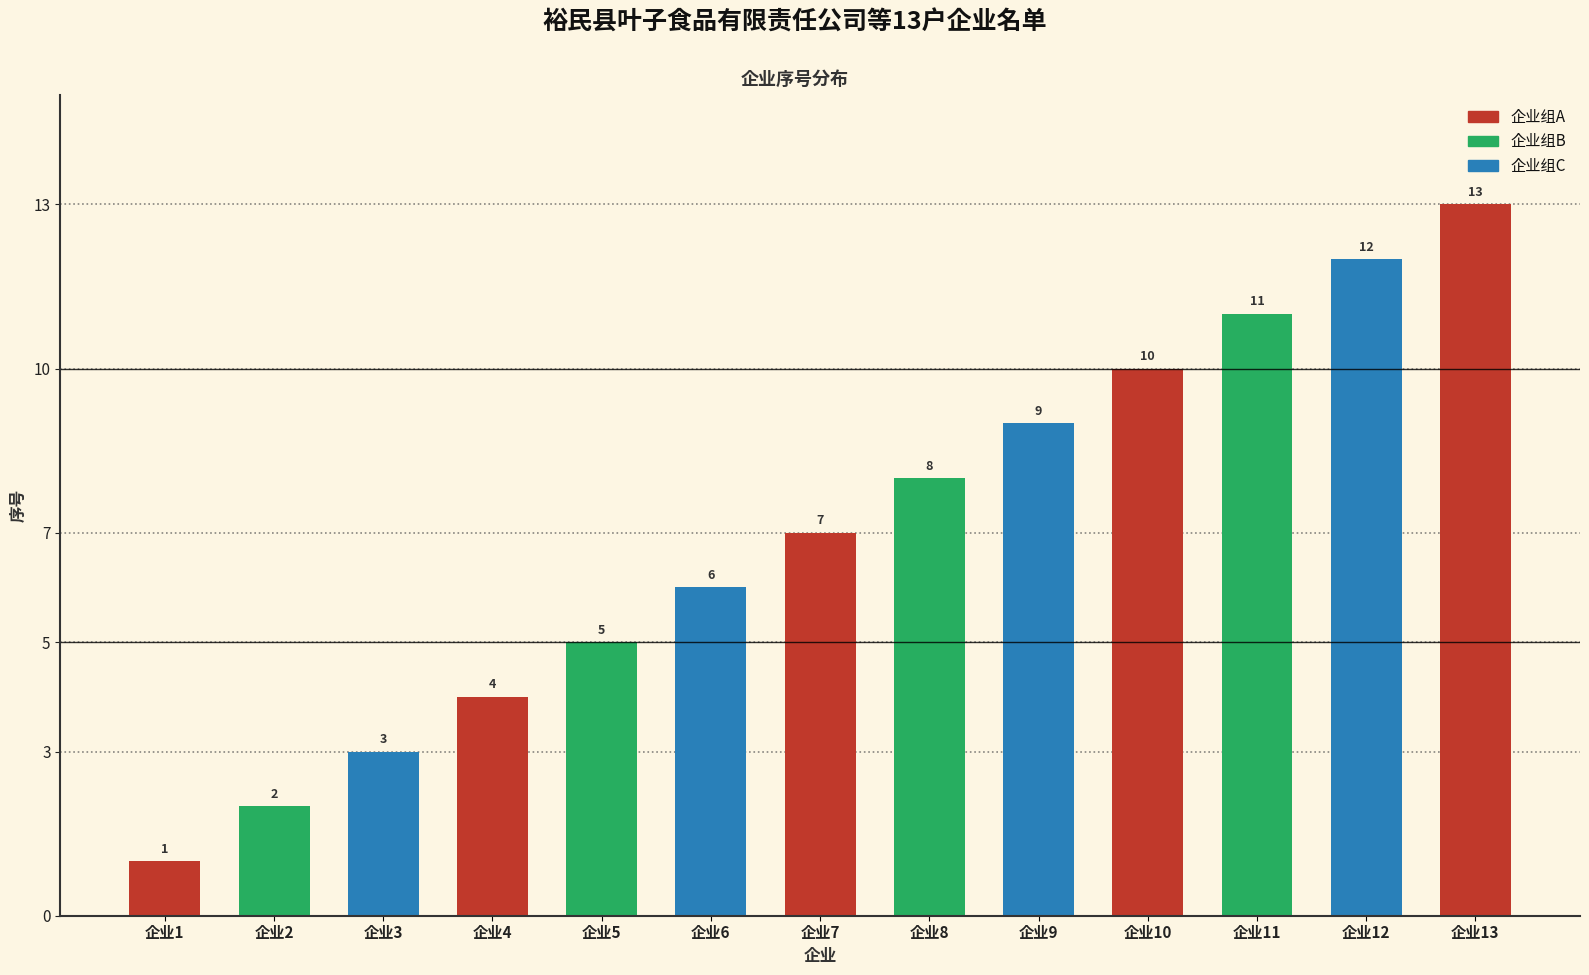

True or false: the data shows 9 at 企业6.

False